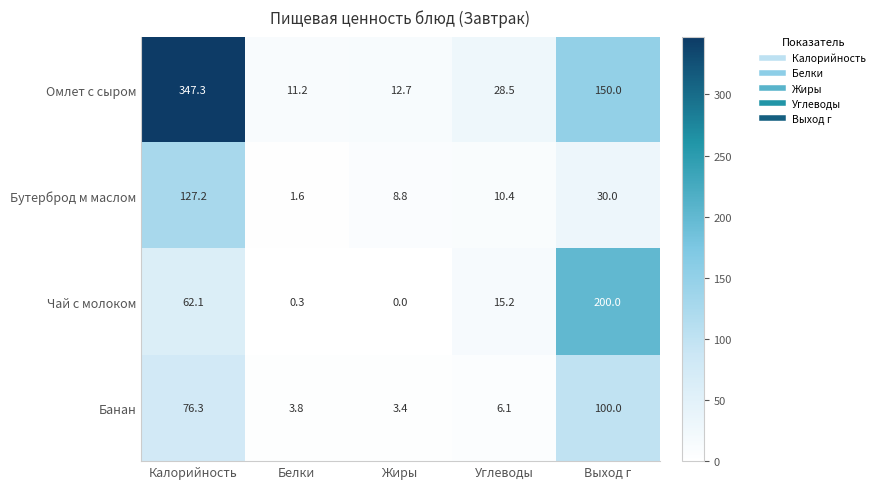

Which series has the largest total across all categories?

Омлет с сыром